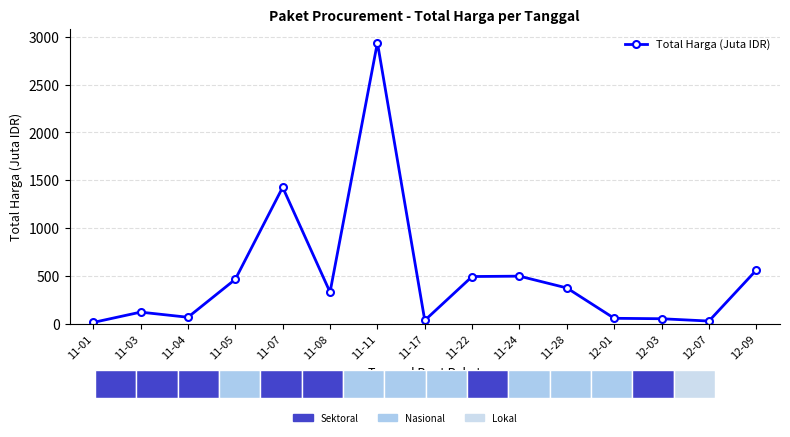

Which category has the highest value across all series?

11-11